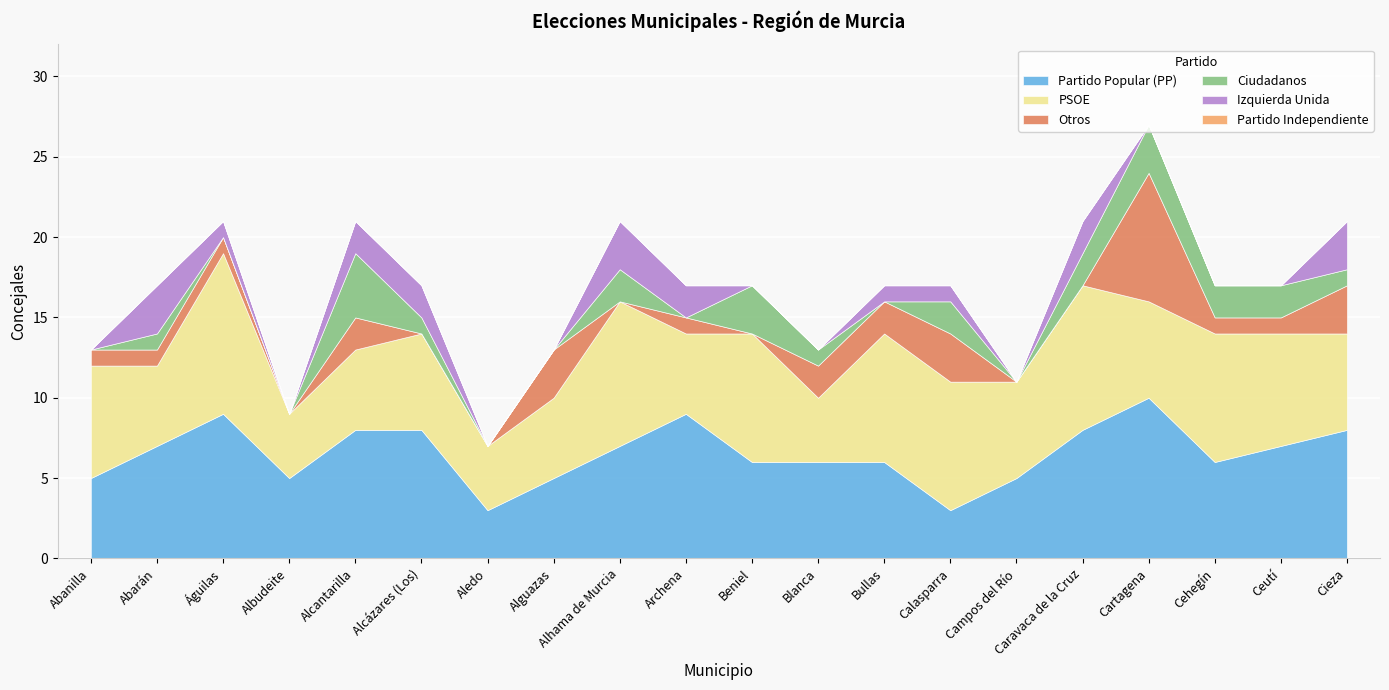

What is the greatest value displayed?

10